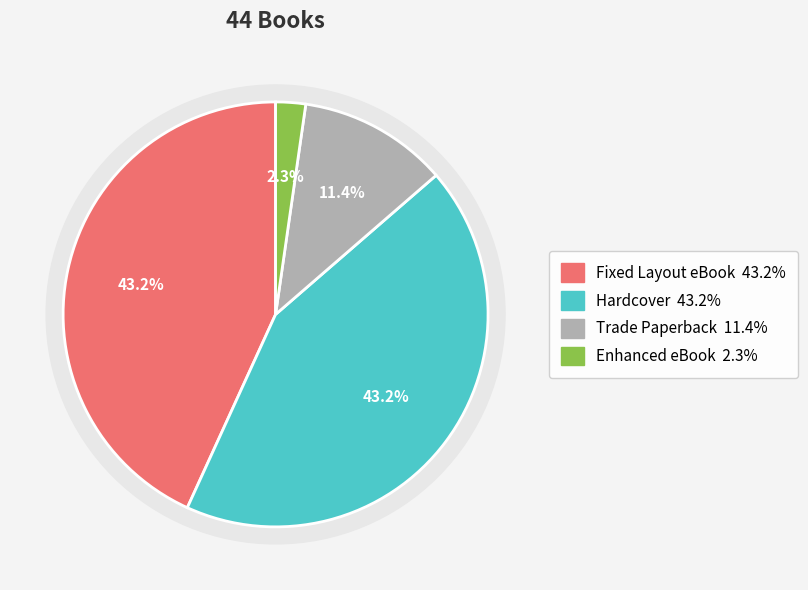

Is it true that Enhanced eBook is 2% of the pie?

True